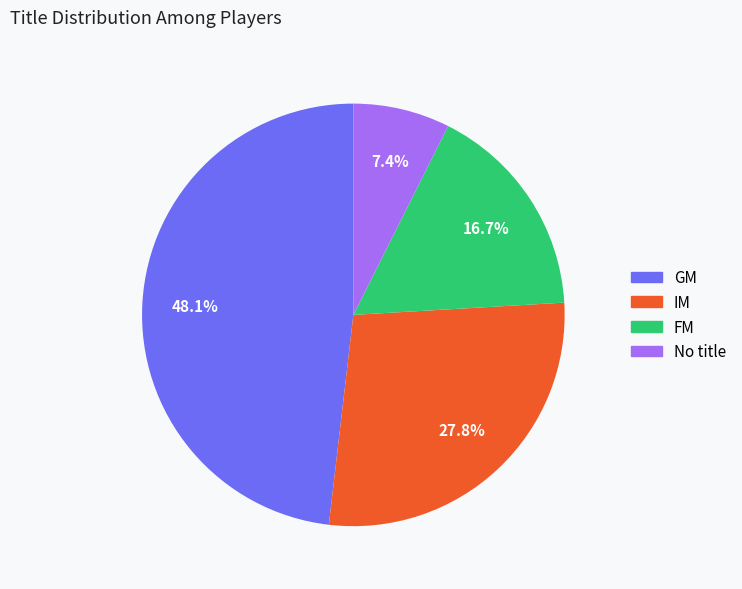

Does any single category account for the majority?

No